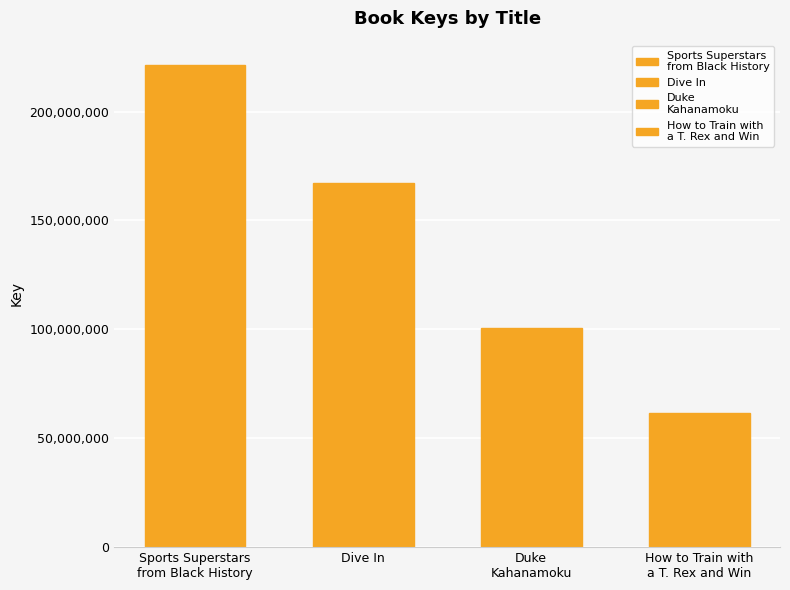

Rank the categories by value from highest to lowest.

Sports Superstars
from Black History, Dive In, Duke
Kahanamoku, How to Train with
a T. Rex and Win